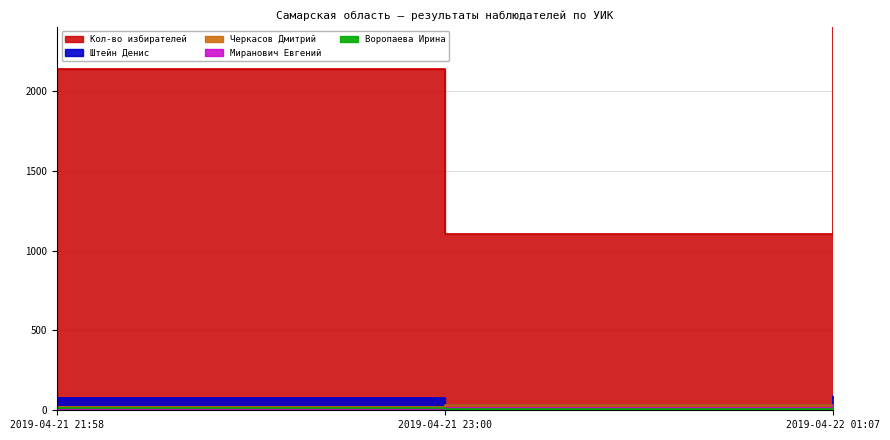

Does the chart have visible grid lines?

Yes